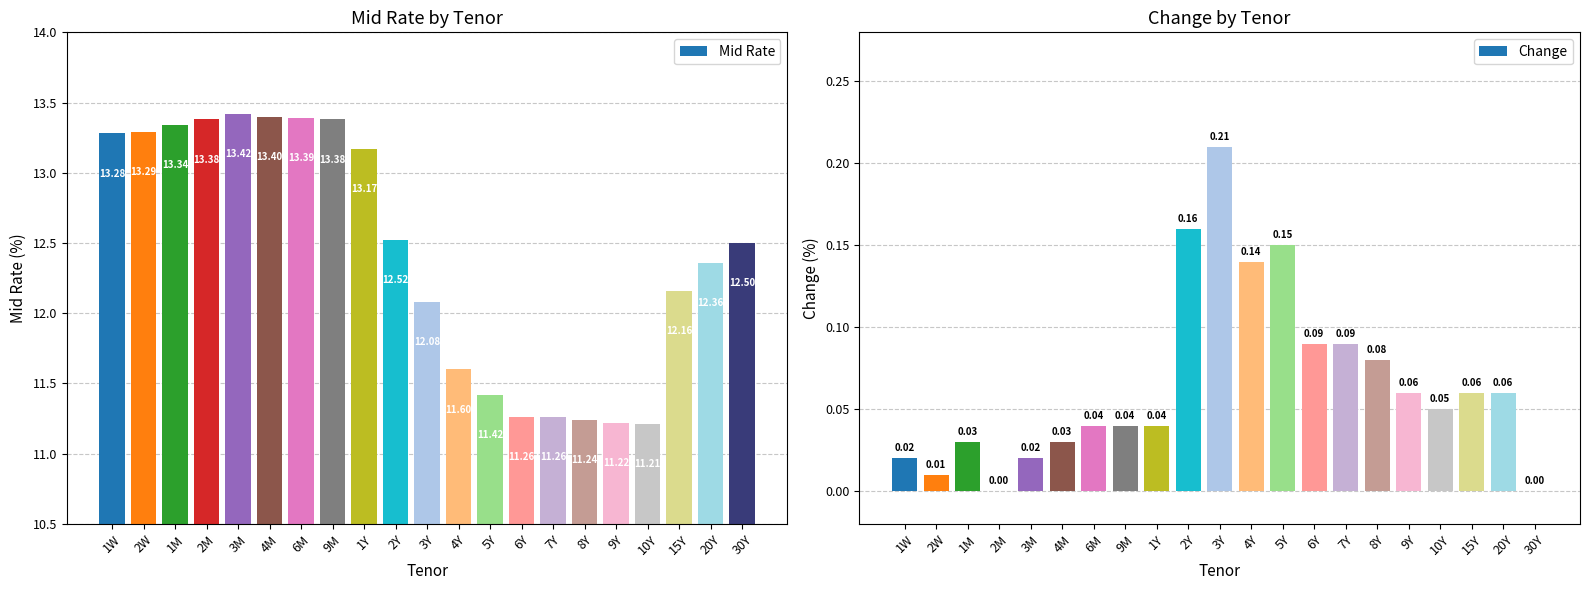

True or false: Mid Rate has a value of 13.4 at 4M.

True